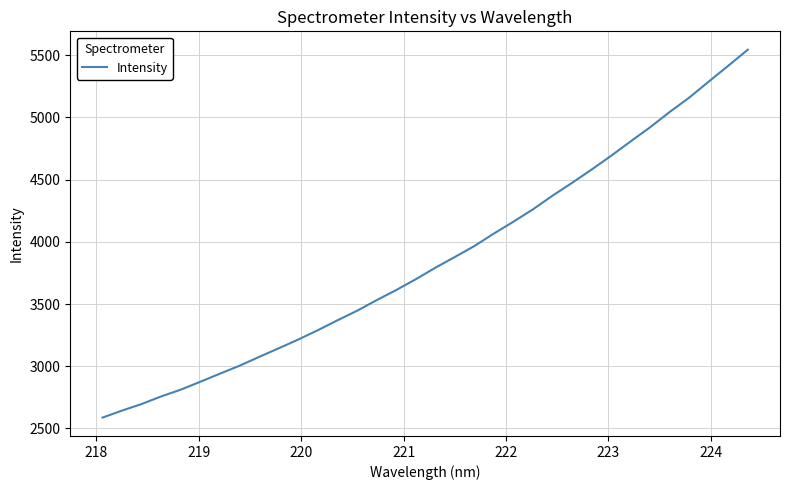

What is the difference between the maximum and minimum values?

2956.5